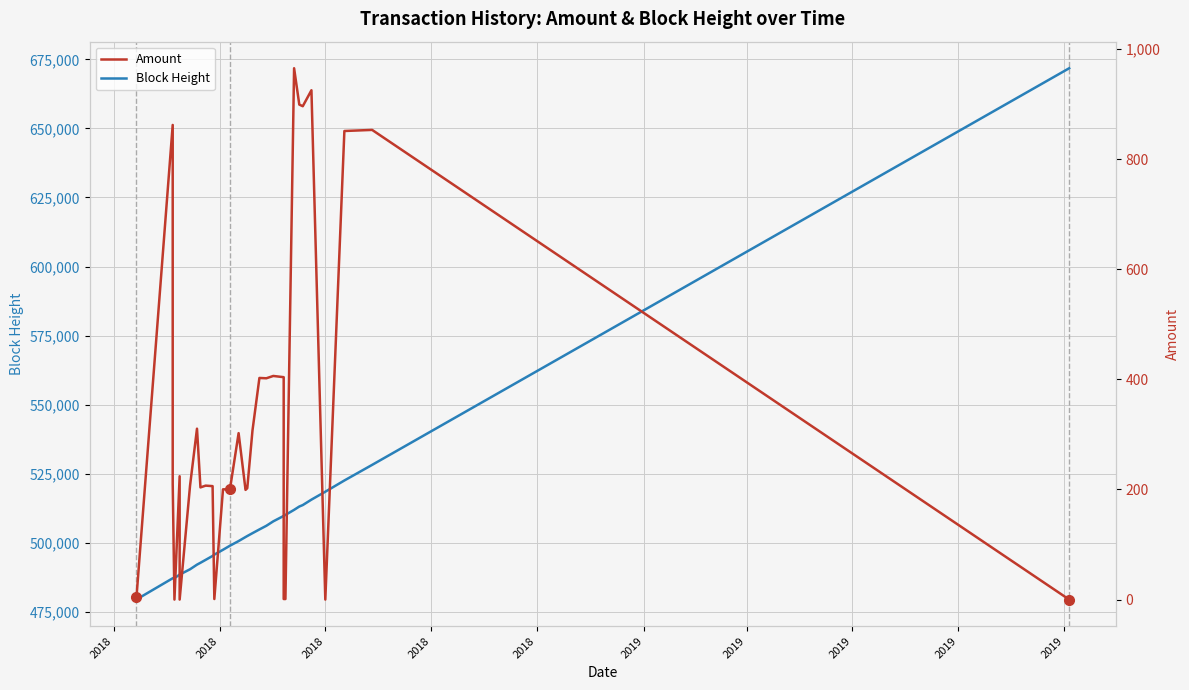

What are all the series names shown in the legend?

Block Height, Amount